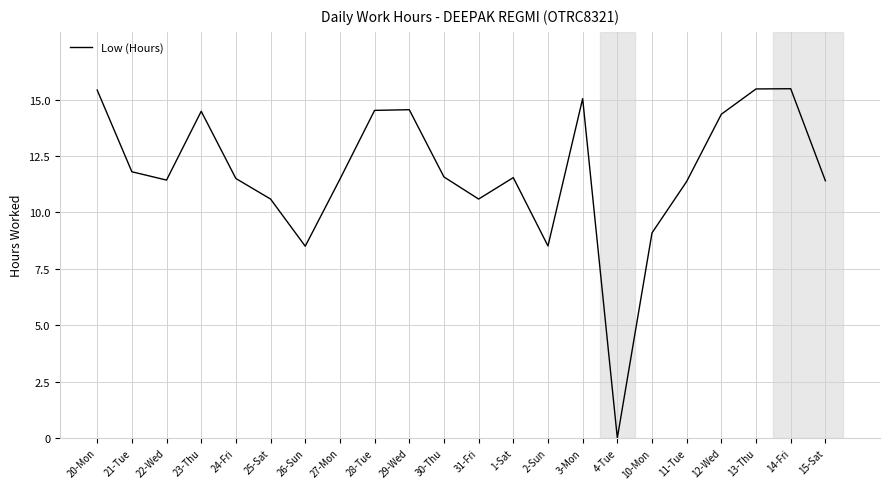

What is the change in value from 27-Mon to 29-Wed?

+3.1